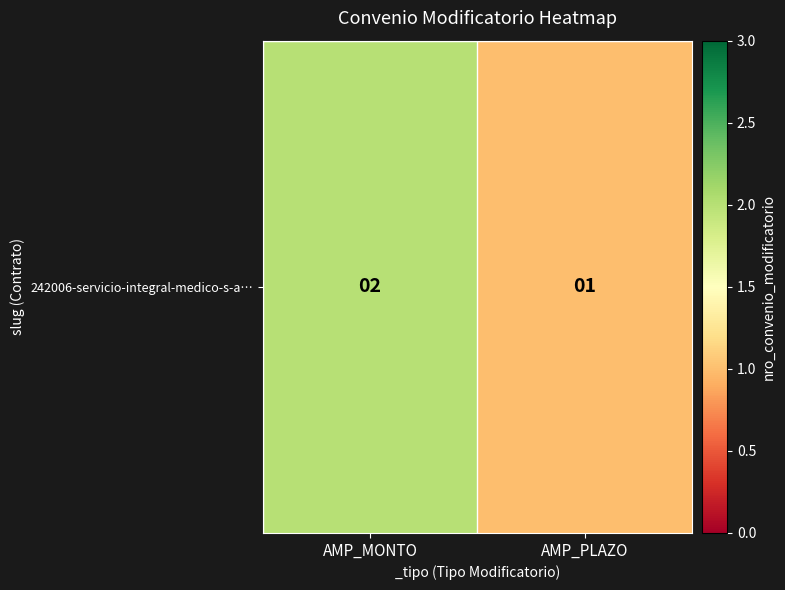

Reading right to left, transcribe all the data shown in this chart.

1	2